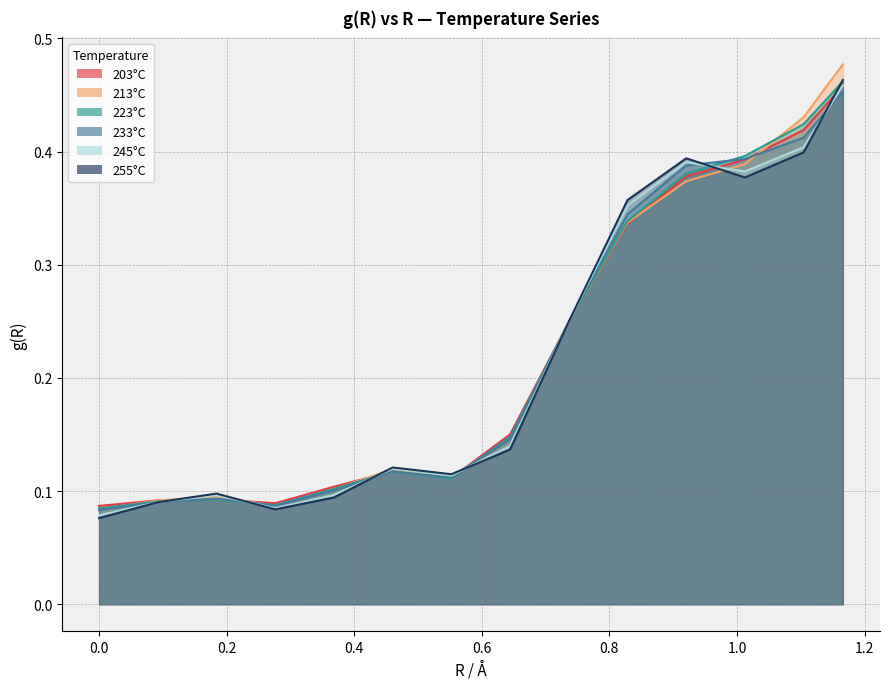

True or false: 223°C has more than 2 points higher than both neighbors.

False